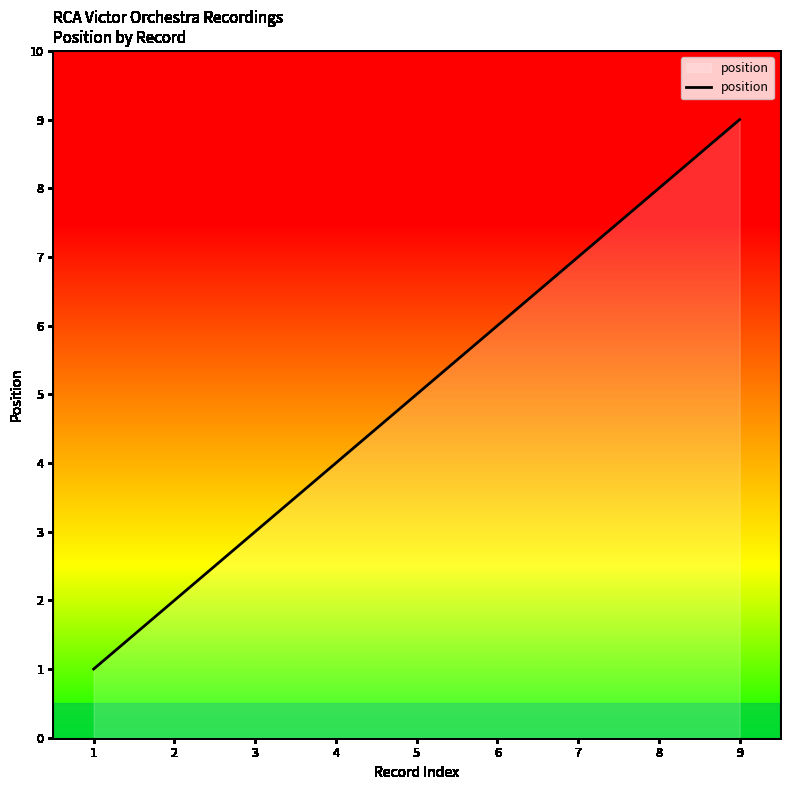

Reading right to left, extract all data points from this chart.

9=9	8=8	7=7	6=6	5=5	4=4	3=3	2=2	1=1